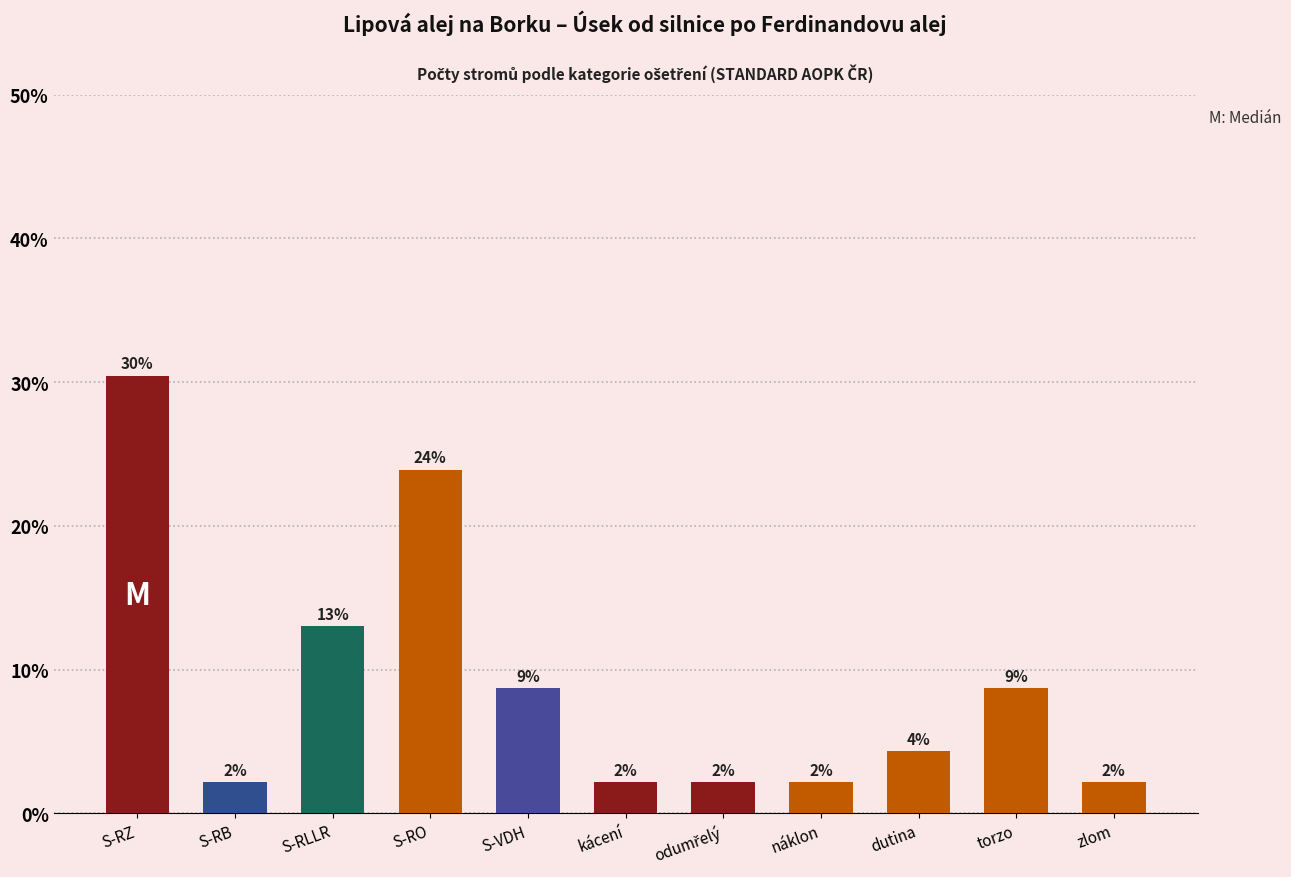

What value does the data have at dutina?

4.3